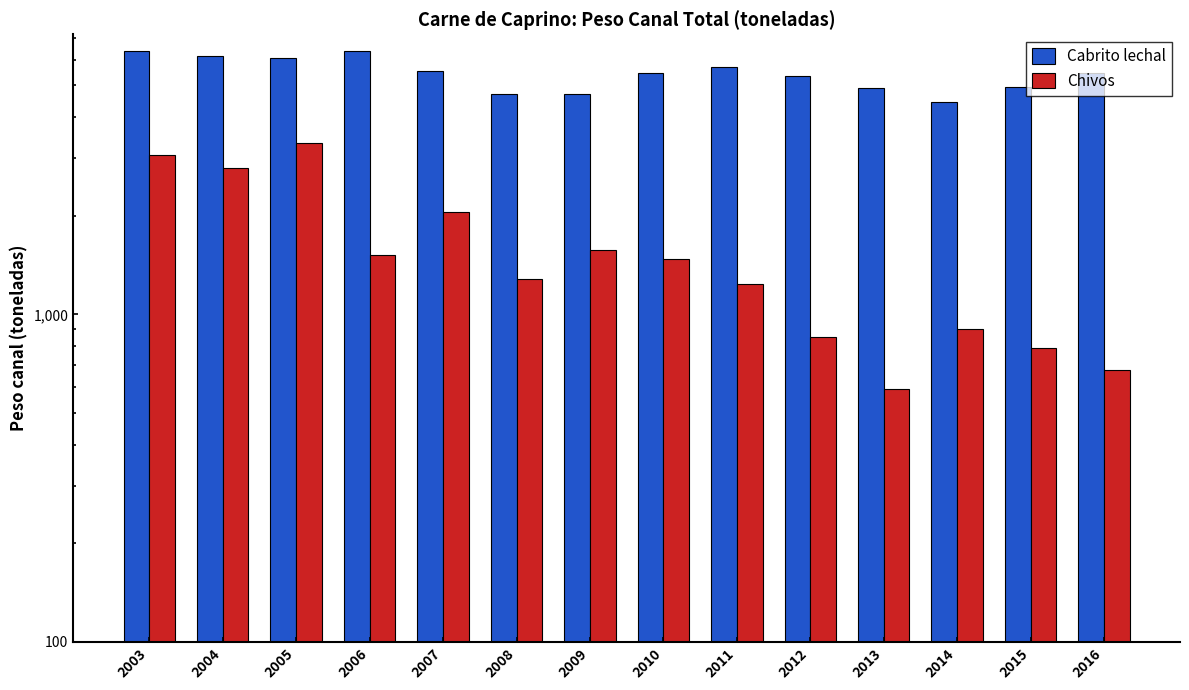

At 2010, list the series in order from largest to smallest.

Cabrito lechal, Chivos